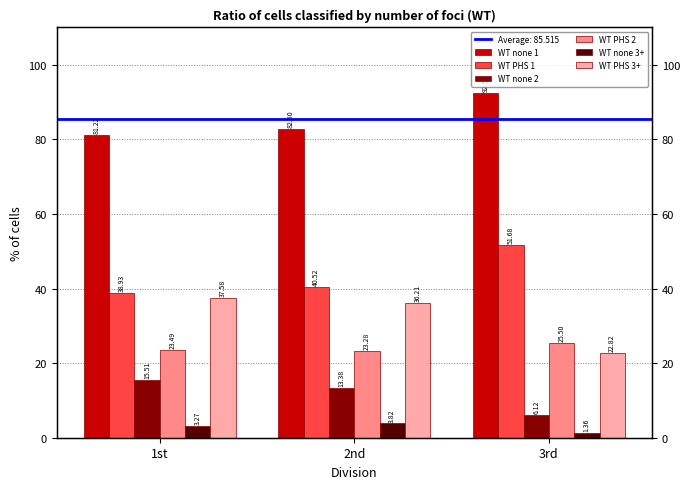

What is the label of the 1st bar from the right?

3rd